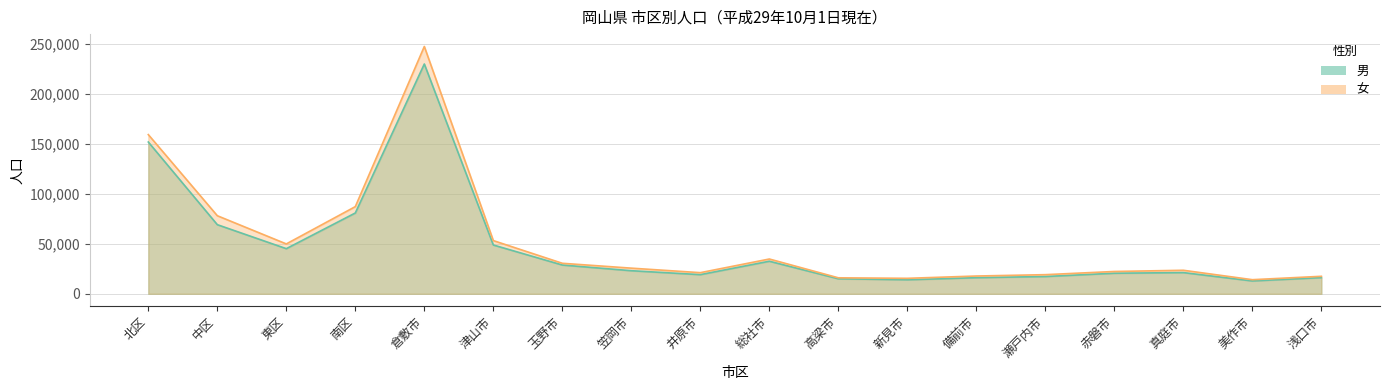

Which series has the largest range (max minus min)?

女